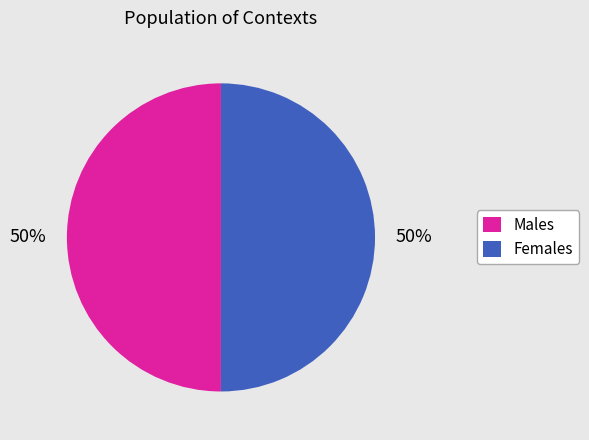

How many slices are in this pie chart?

2